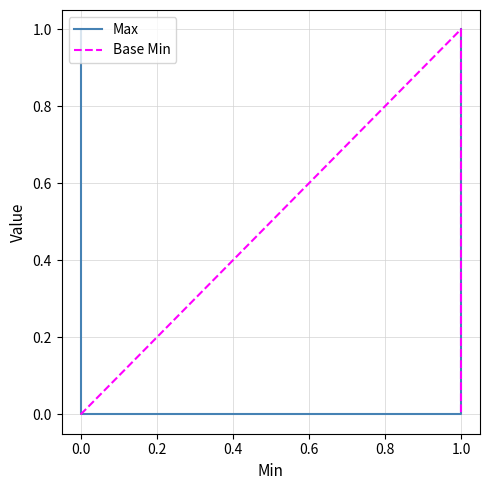

Which series ends up on top after the final intersection of Max and Base Min?

Max